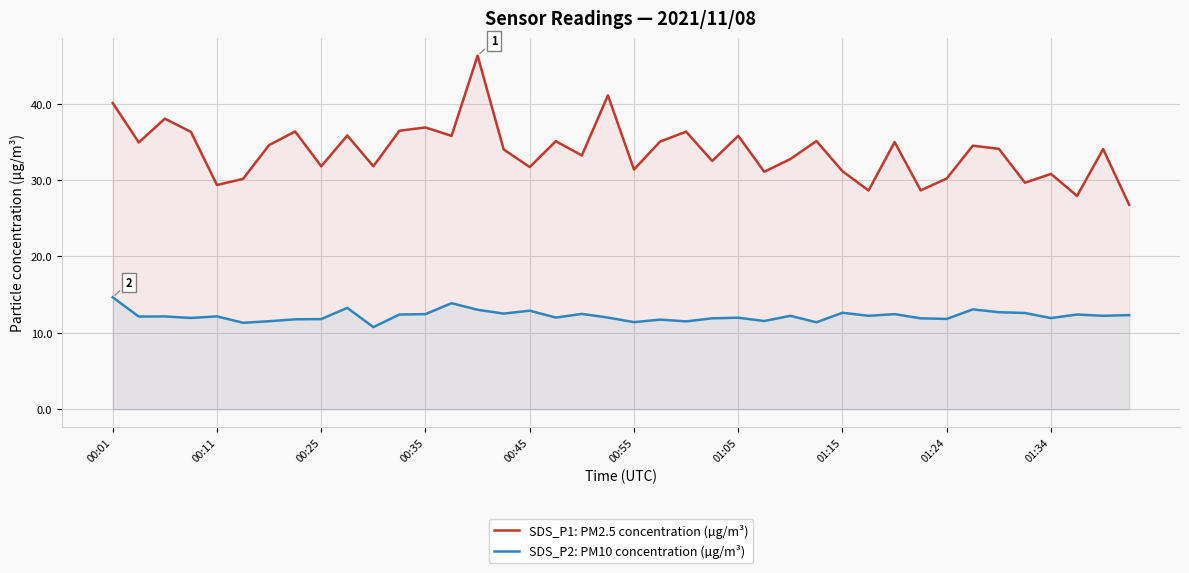

Rank the series by their average value, from lowest to highest.

SDS_P2: PM10 concentration (µg/m³), SDS_P1: PM2.5 concentration (µg/m³)